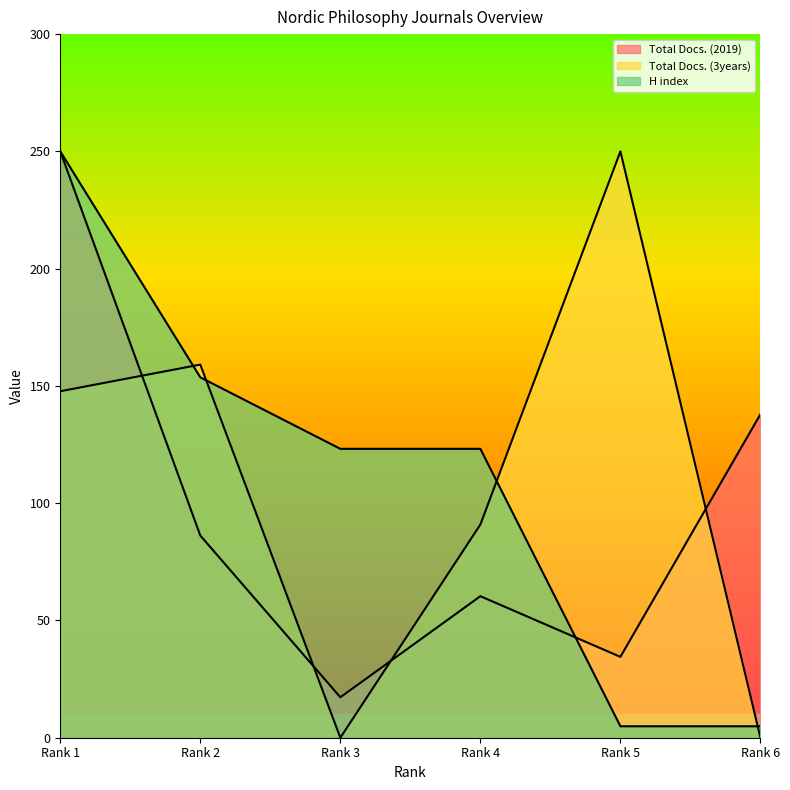

Rank the series by their average value, from lowest to highest.

Total Docs. (2019), Total Docs. (3years), H index